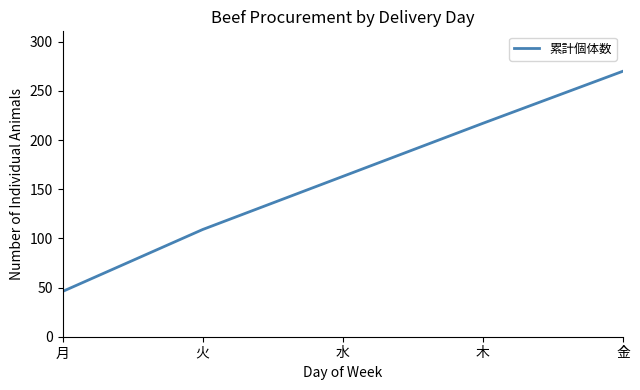

How many series are shown in this chart?

1